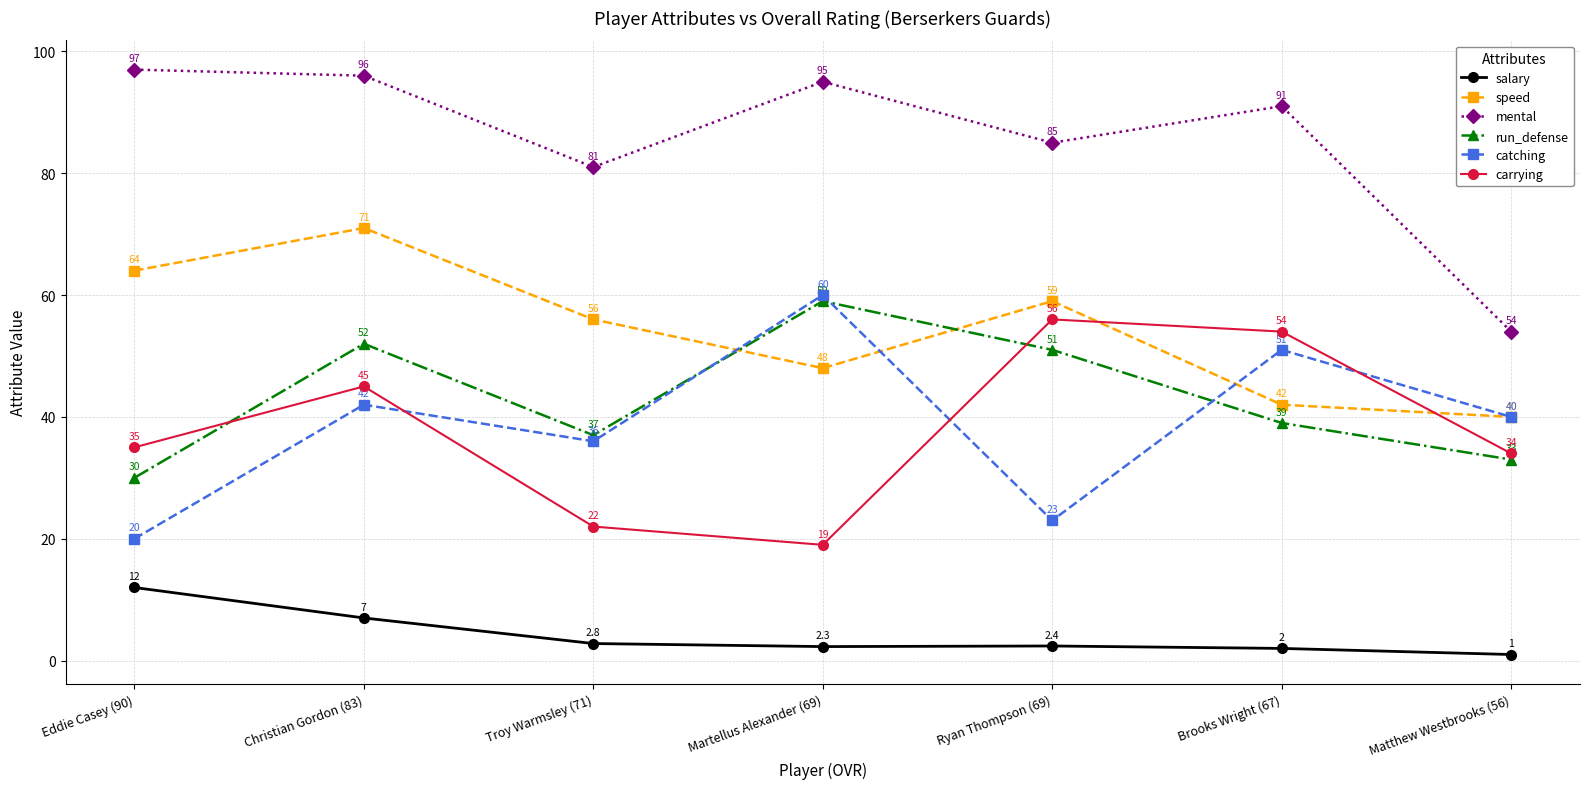

How many interior local valleys does the catching series have?

2